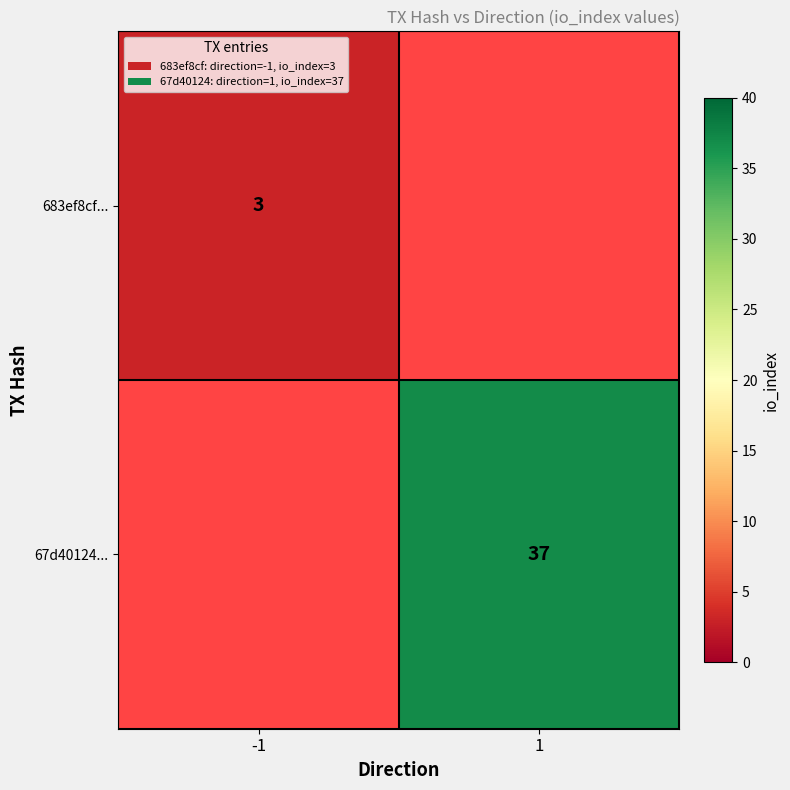

What is the minimum value shown in the chart?

3.0